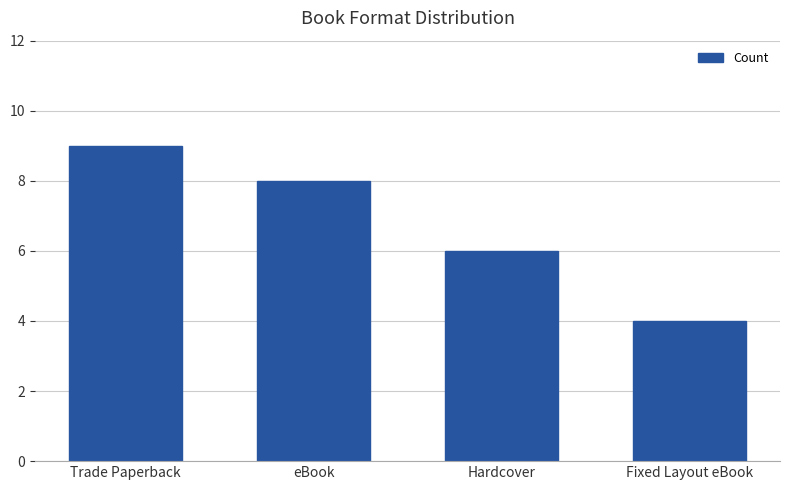

What is the value of the 1st bar from the left?

9